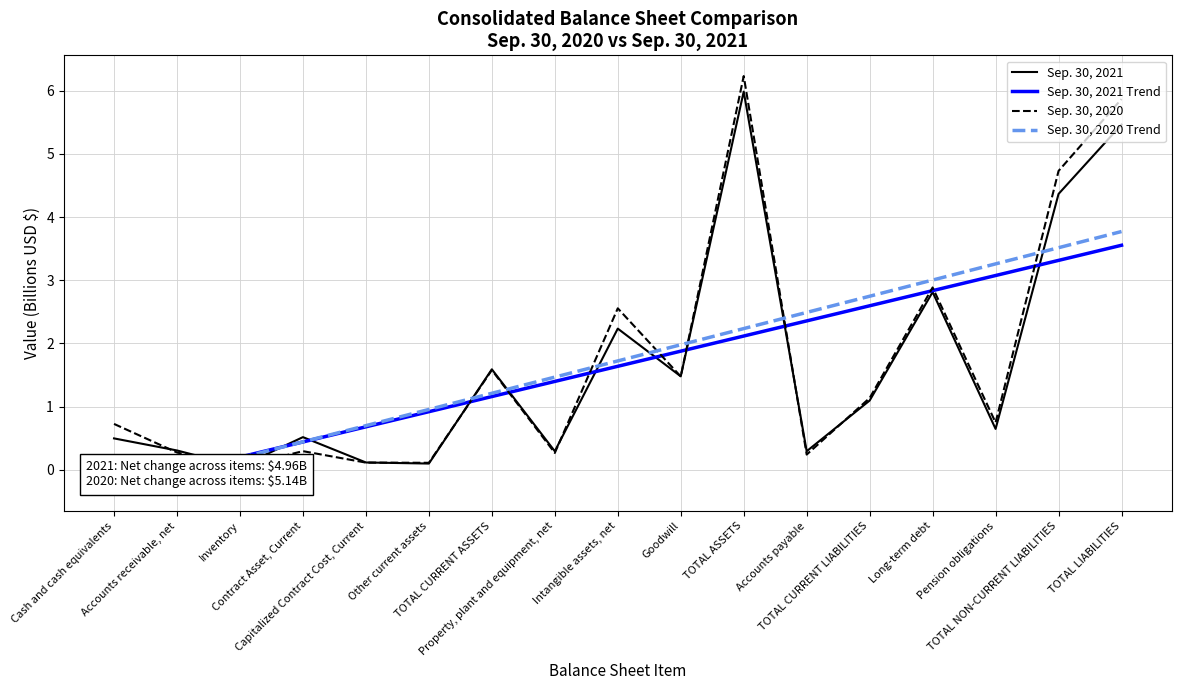

What is the label of the 12th point from the right?

Other current assets